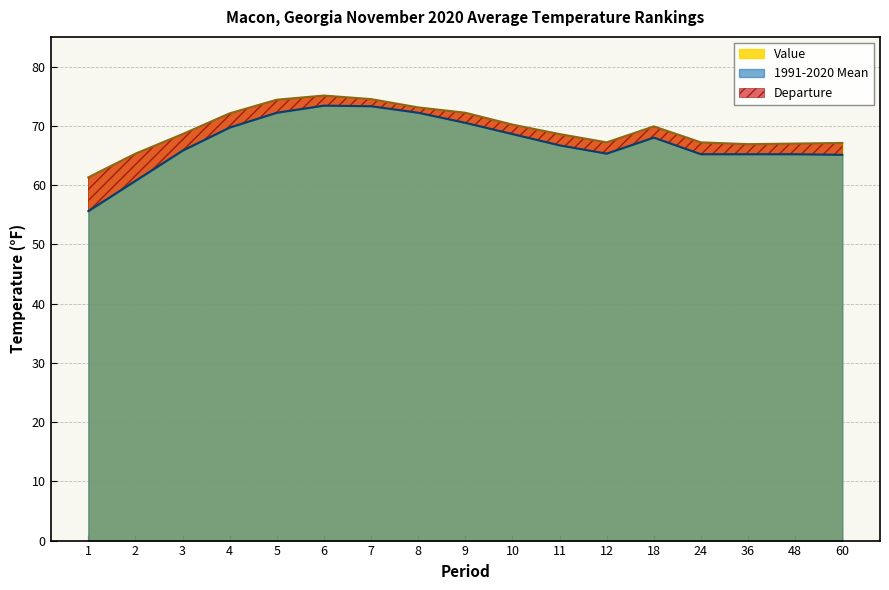

At which category is the sum across all series the highest?

6